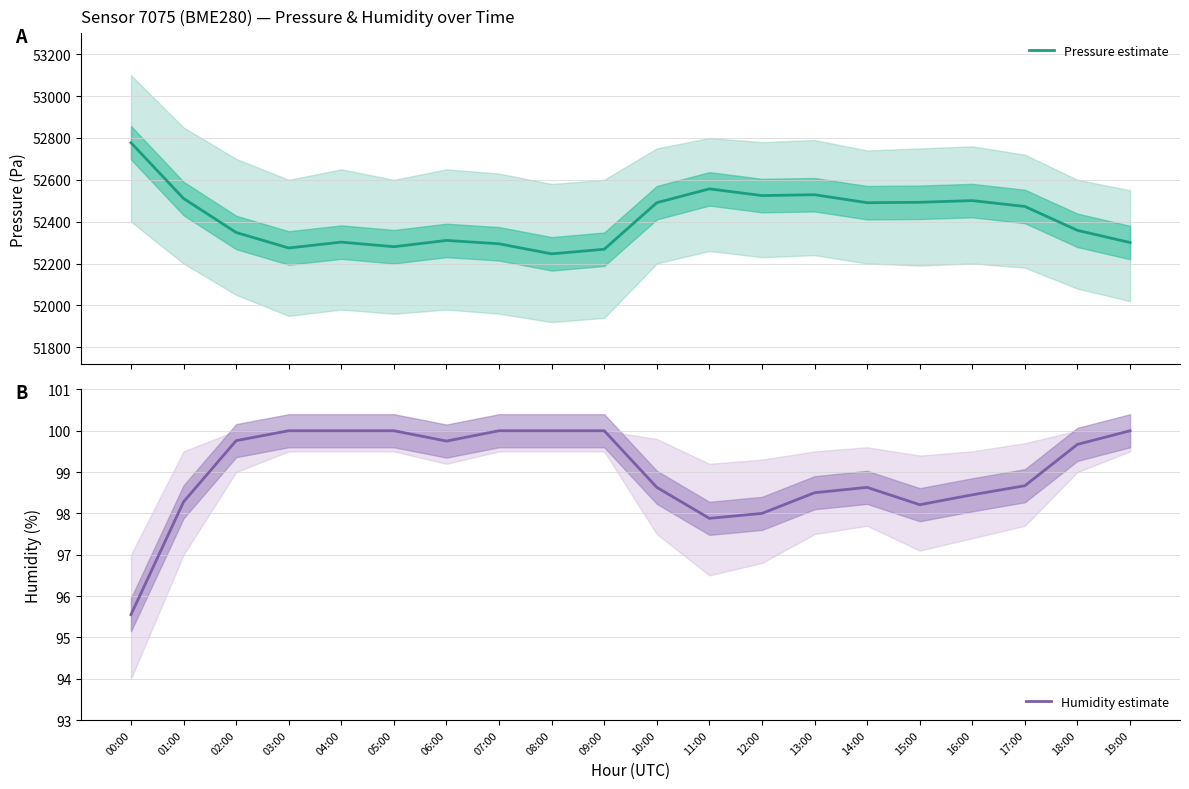

Rank the series by their average value, from highest to lowest.

Pressure estimate, Humidity estimate